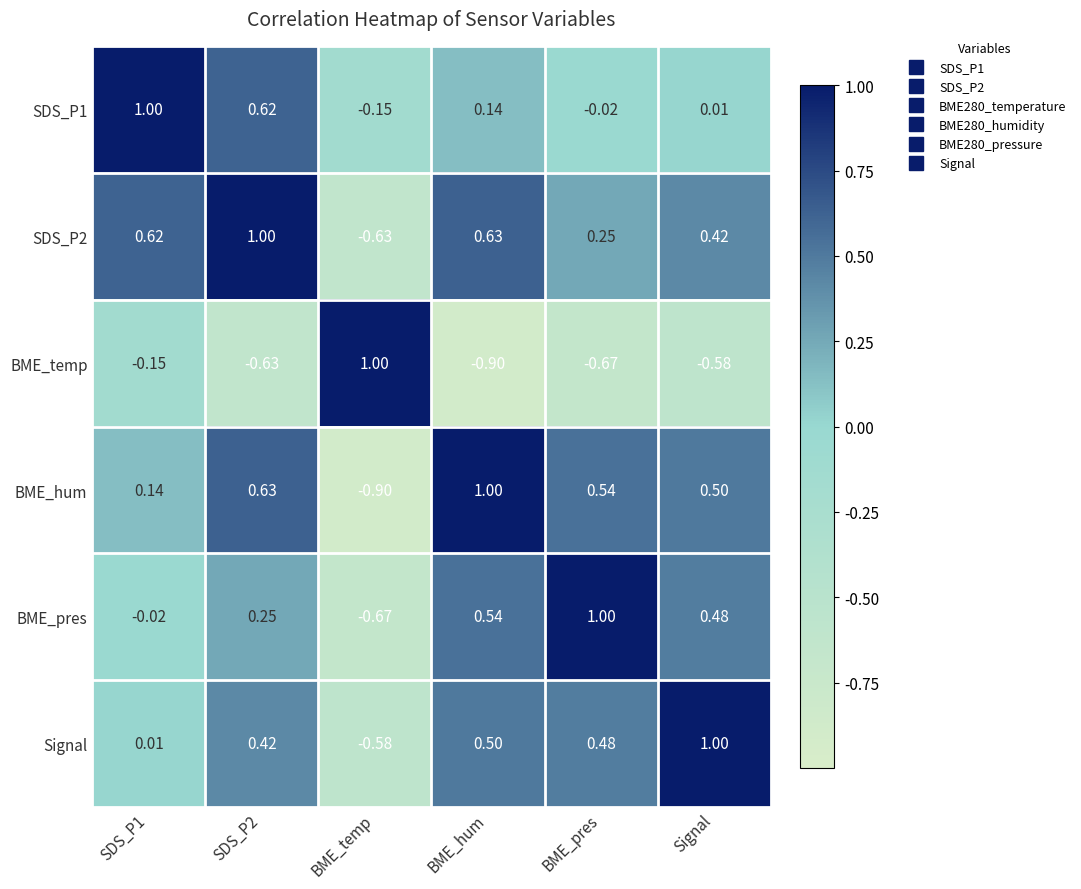

Is the value of BME_temp at BME_hum greater than the value of BME_hum at SDS_P1?

No